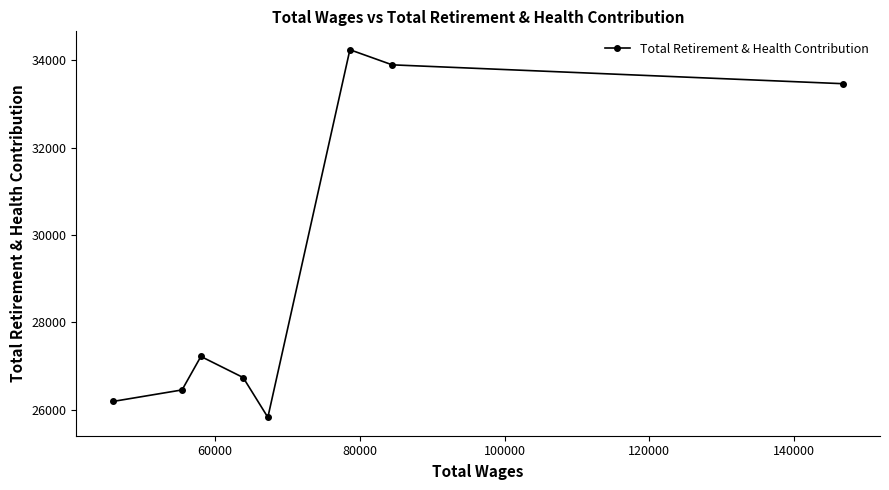

How many lines are shown in the chart?

1